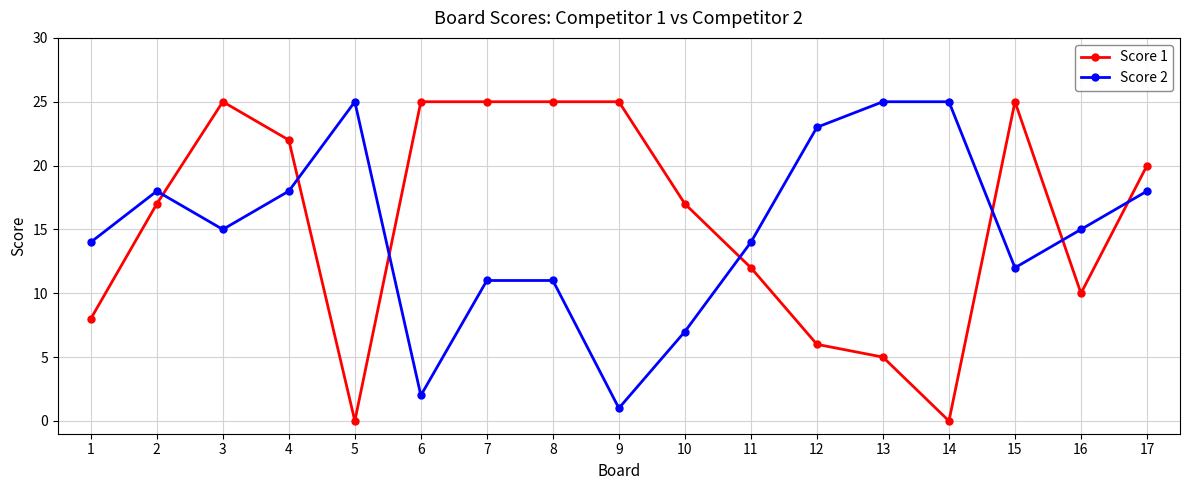

Where do Score 2 and Score 1 first cross each other?

2 and 3